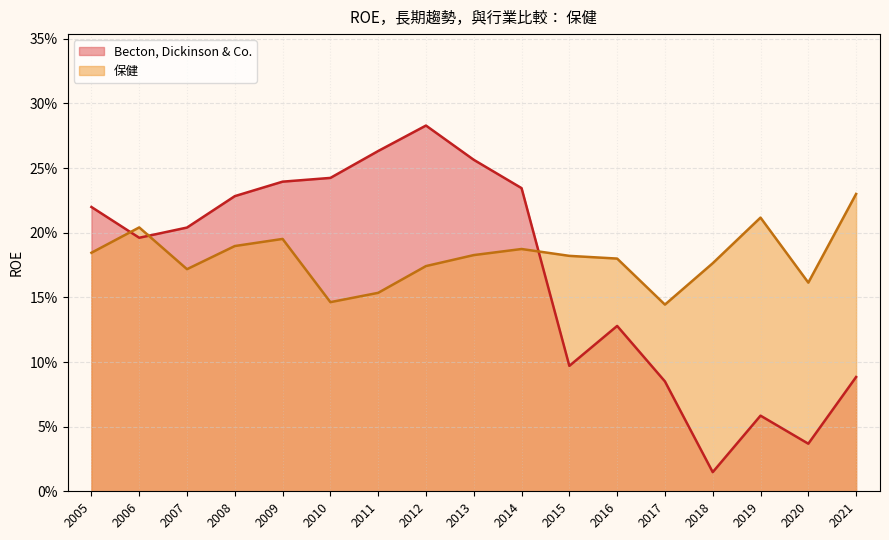

True or false: 保健 has more than 0 interior local peaks.

True